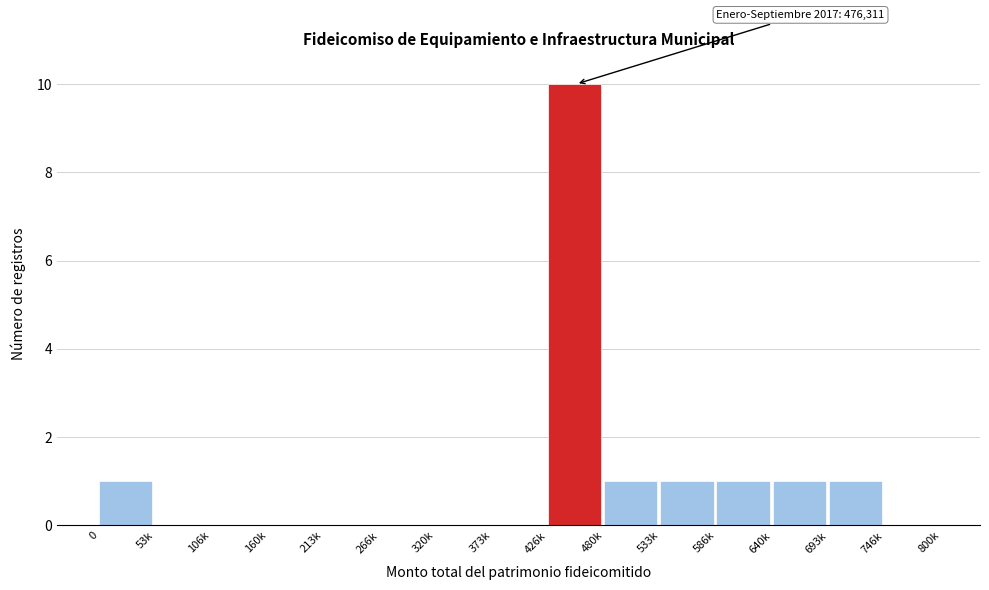

Reading left to right, extract all data points from this chart.

0=1	53k=0	106k=0	160k=0	213k=0	266k=0	320k=0	373k=0	426k=10	480k=1	533k=1	586k=1	640k=1	693k=1	746k=0